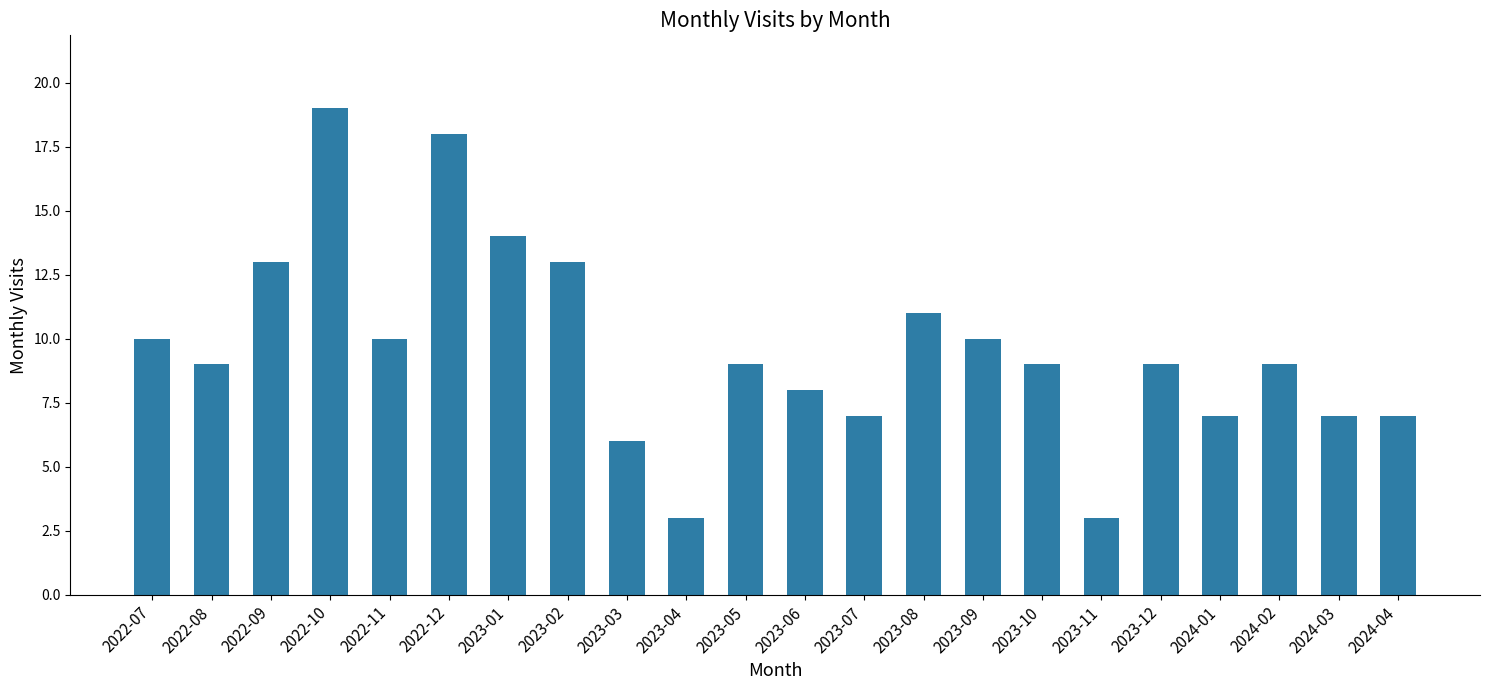

Reading right to left, what are all the values shown in this chart?

7	7	9	7	9	3	9	10	11	7	8	9	3	6	13	14	18	10	19	13	9	10